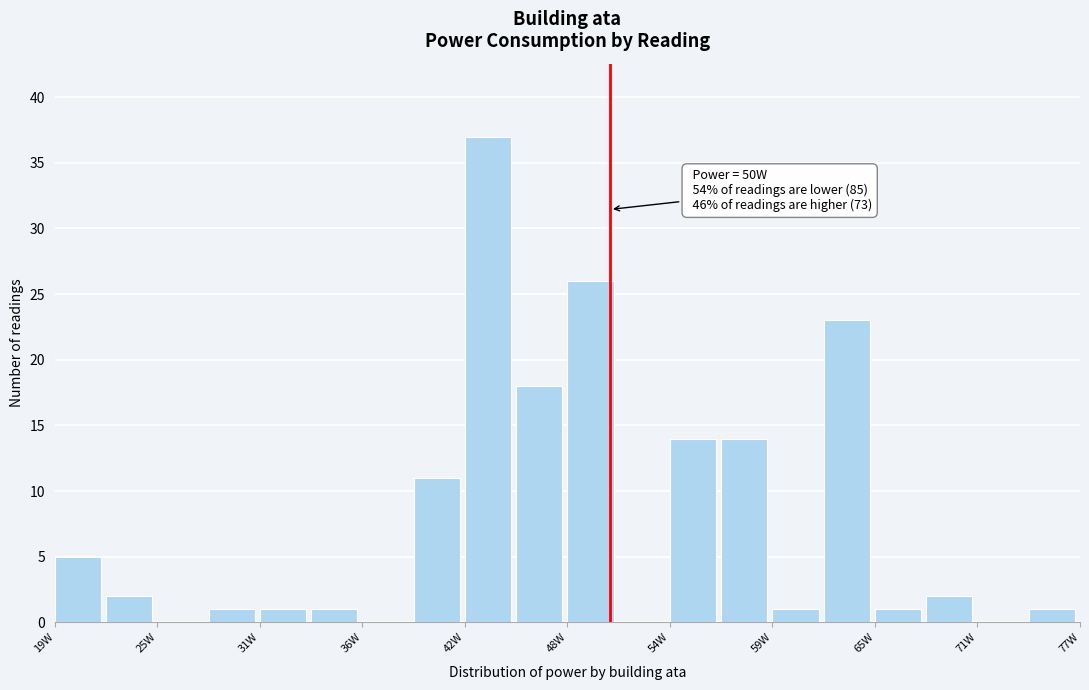

Read against the x-axis, roughly where is the centre of the tallest bar?

44